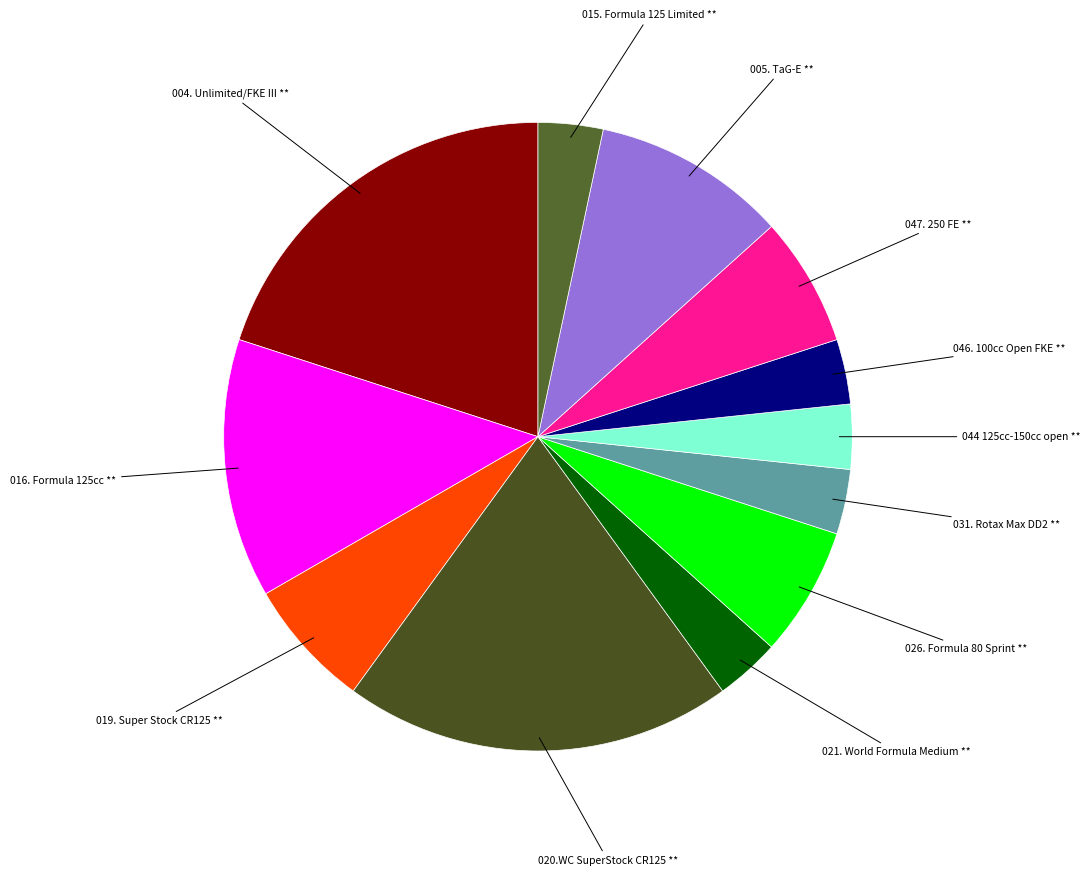

How many slices are in this pie chart?

12